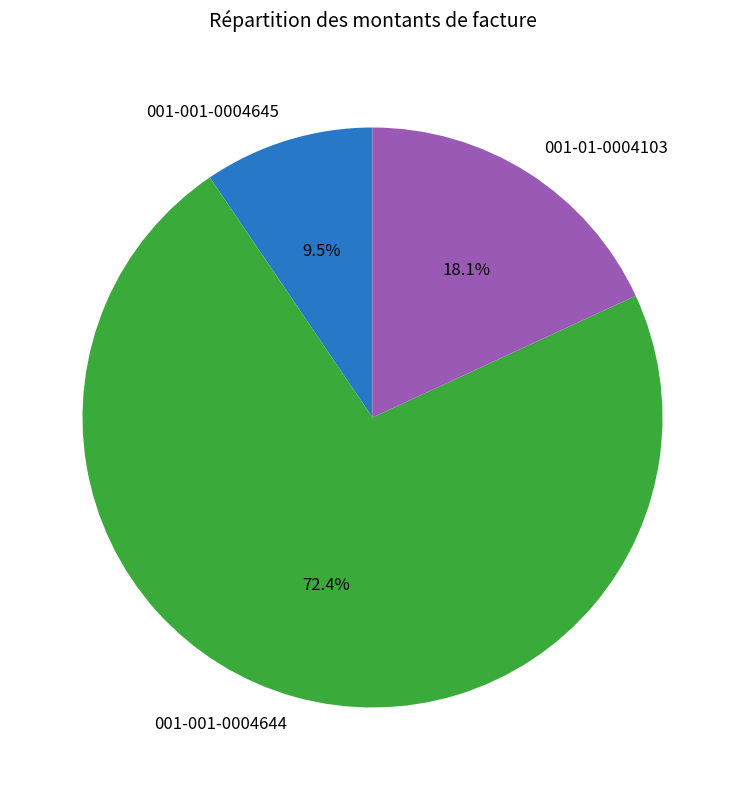

Which has a higher value, 001-001-0004645 or 001-001-0004644?

001-001-0004644